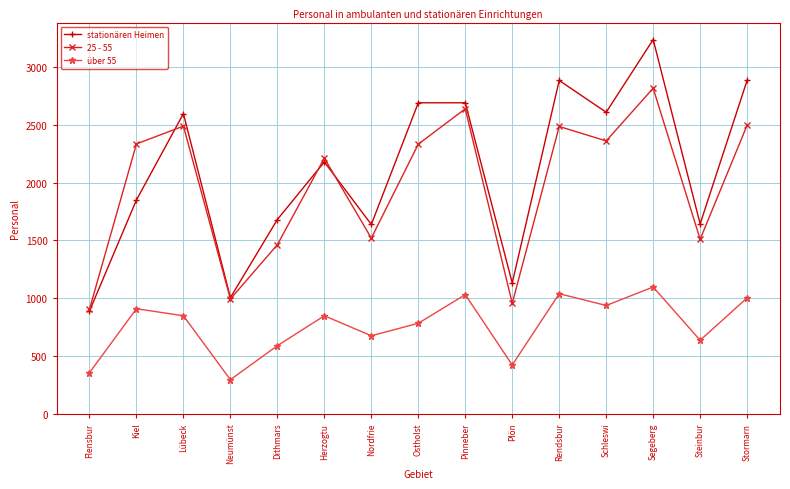

What is the average value of the 25 - 55 series?

1967